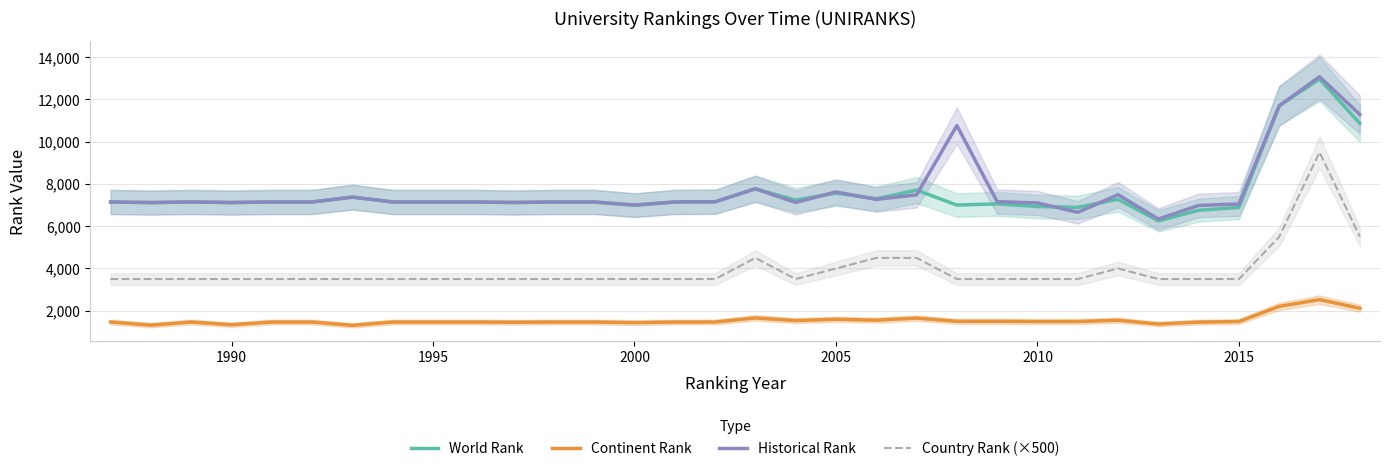

Count the number of data series in this chart.

4